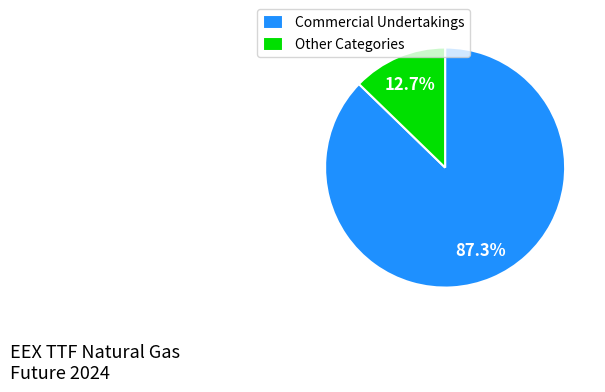

Rank the categories by value from lowest to highest.

Other Categories, Commercial Undertakings